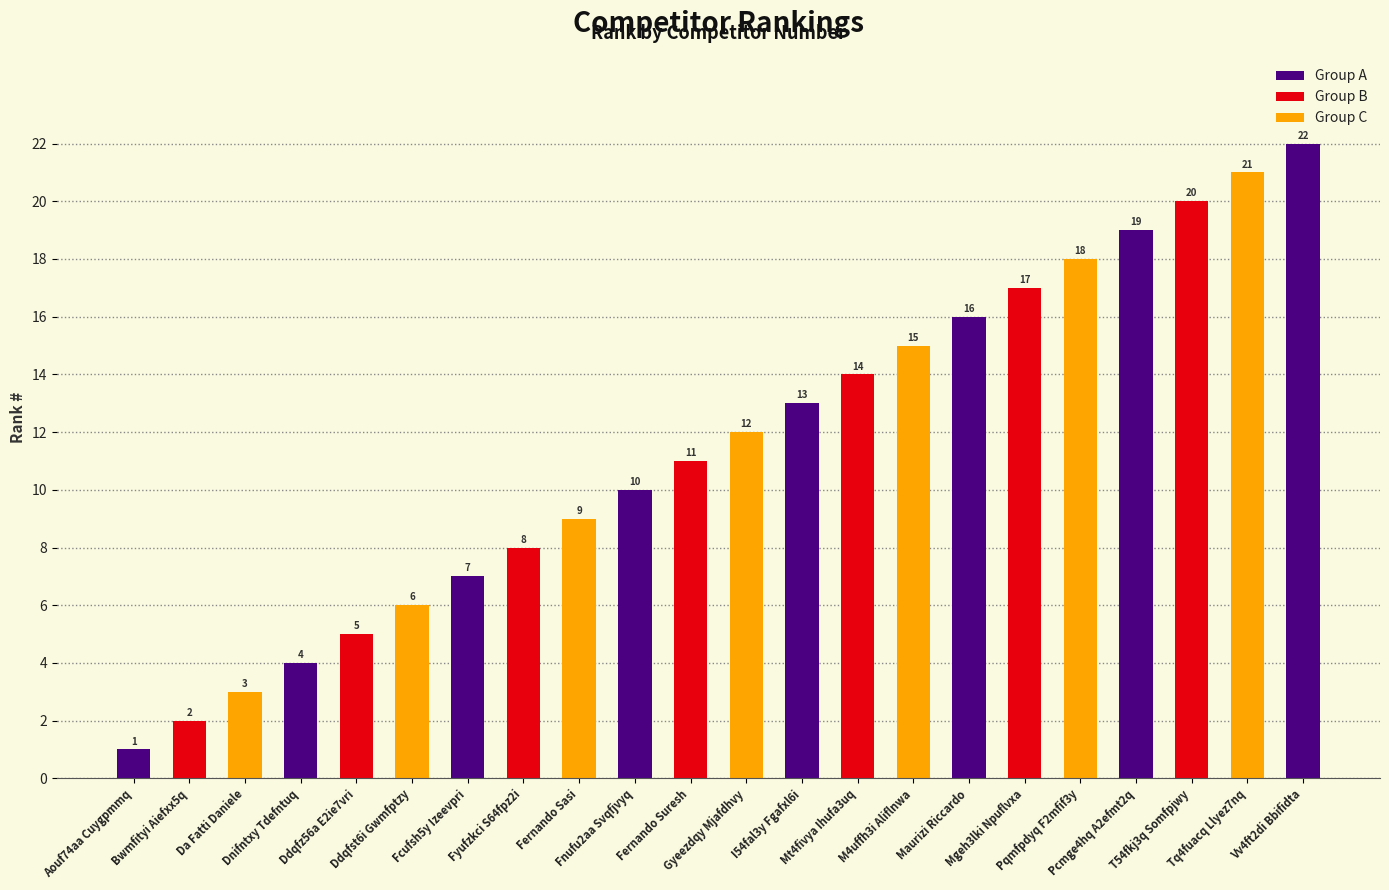

Rank the categories by value from lowest to highest.

Aouf74aa Cuygpmmq, Bwmfityi Aiefxx5q, Da Fatti Daniele, Dnifntxy Tdefntuq, Ddqfz56a E2ie7vri, Ddqfst6i Gwmfptzy, Fcufsh5y Izeevpri, Fyufzkci S64fpz2i, Fernando Sasi, Fnufu2aa Svqfjvyq, Fernando Suresh, Gyeezdqy Mjafdhvy, I54fal3y Fgafxl6i, Mt4fivya Ihufa3uq, M4uffh3i Aliflnwa, Maurizi Riccardo, Mgeh3lki Npuflvxa, Pqmfpdyq F2mfif3y, Pcmge4hq A2efmt2q, T54fkj3q Somfpjwy, Tq4fuacq Llyez7nq, Vv4ft2di Bbifidta